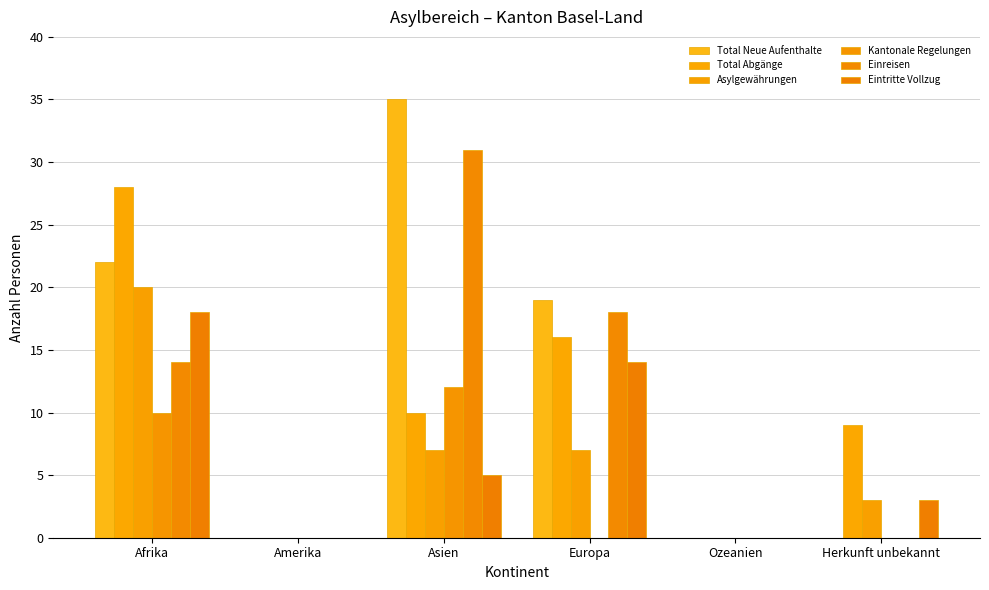

What is the average value of the Total Neue Aufenthalte series?

13